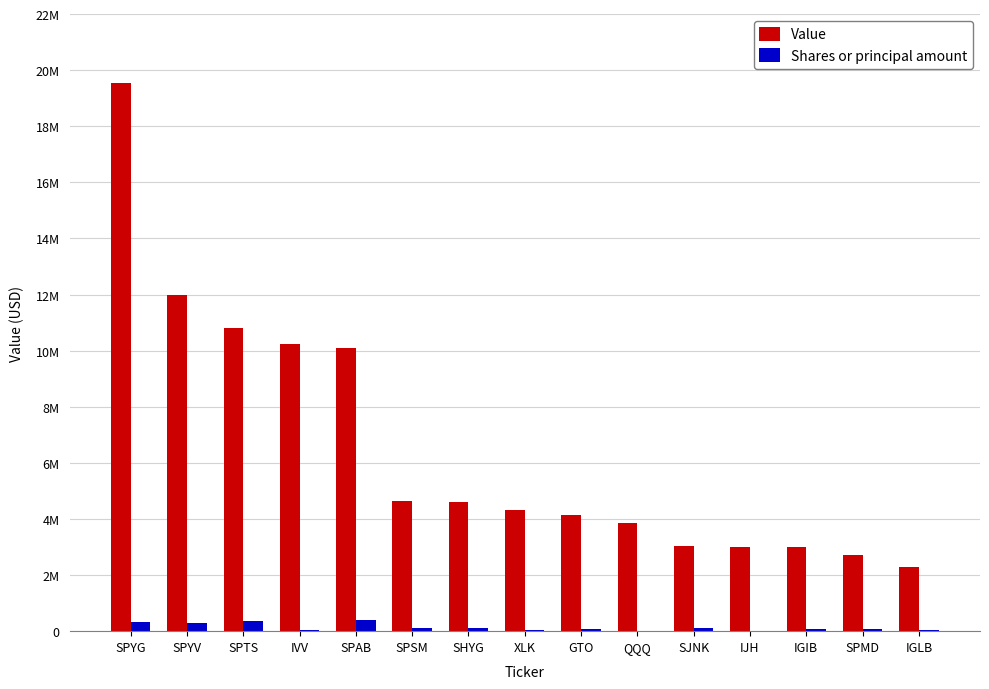

What is the minimum value shown in the chart?

10788